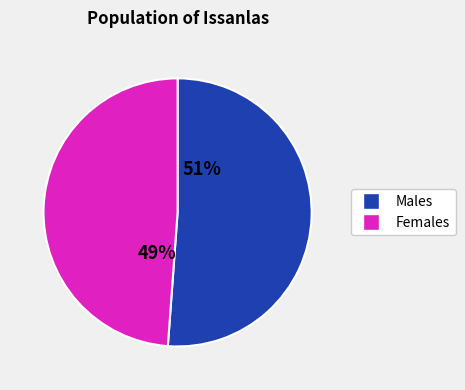

To the nearest percent, what is the average slice percentage?

50%